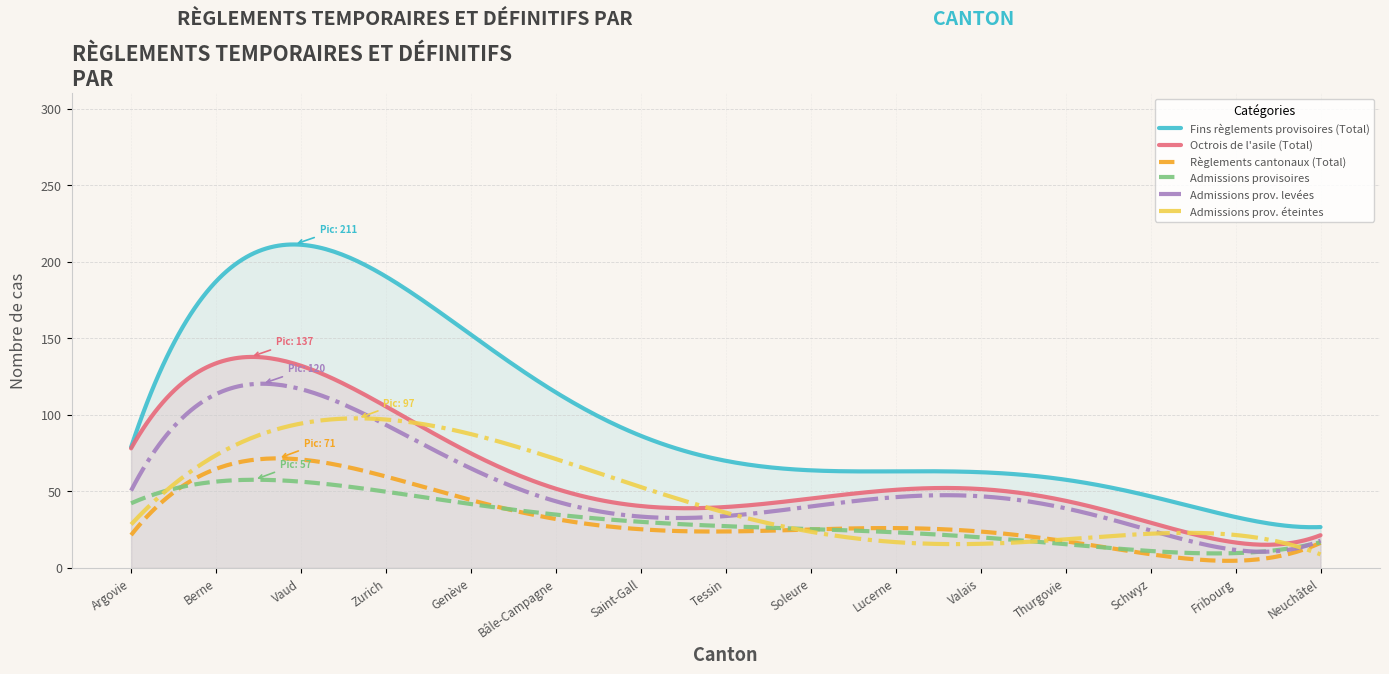

At which label does Fins règlements provisoires (Total) reach its minimum?

Neuchâtel